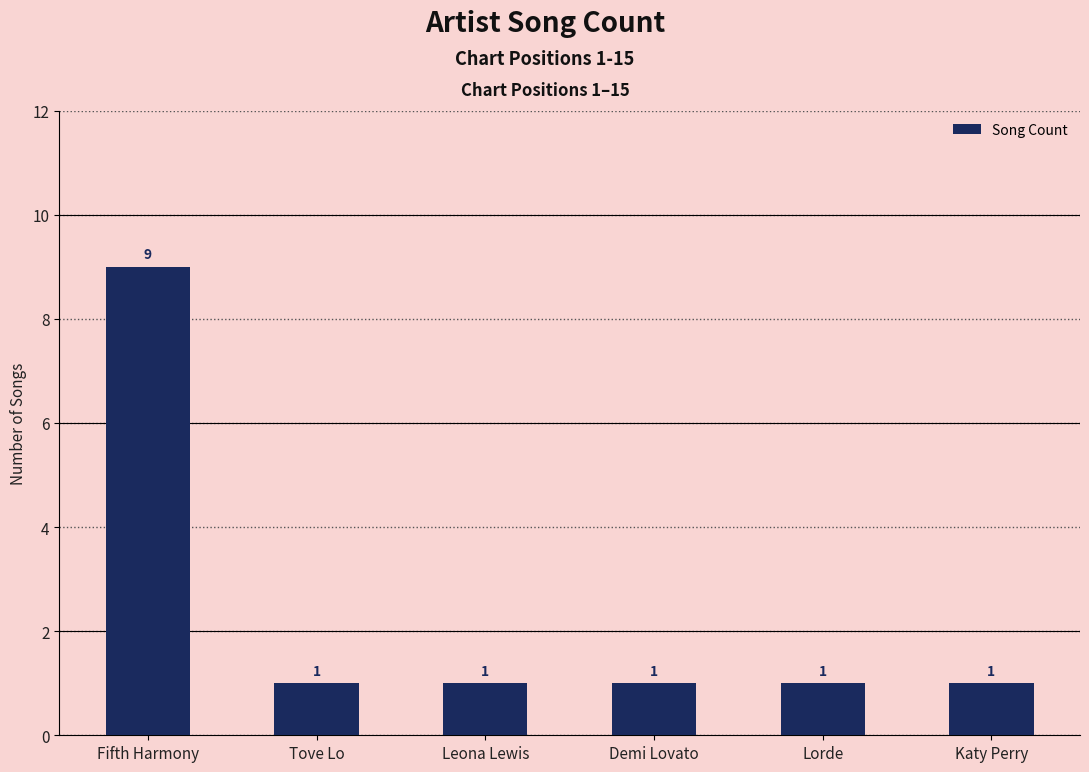

The chart shows a value of 1 at Lorde. True or false?

True